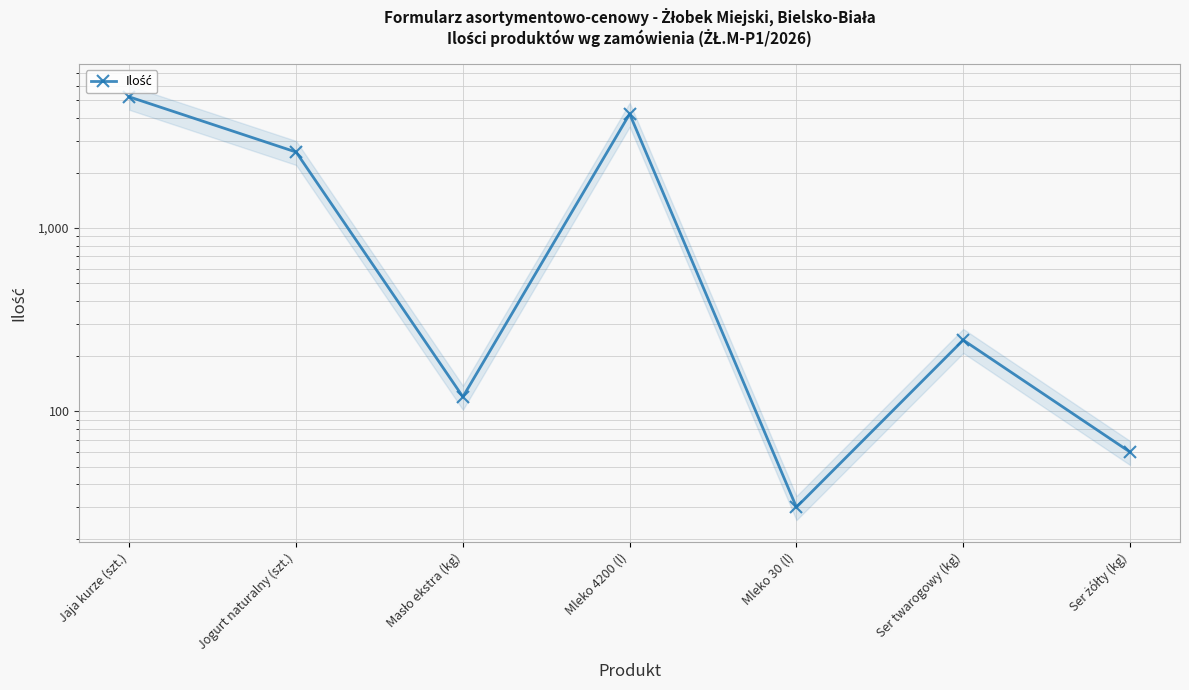

How many lines are shown in the chart?

1